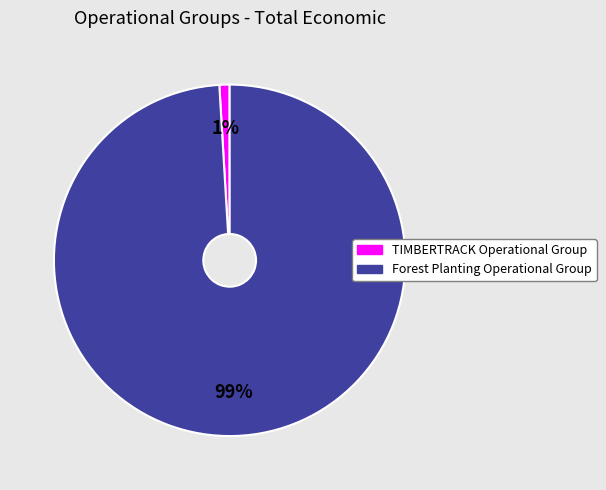

How many slices are in this pie chart?

2